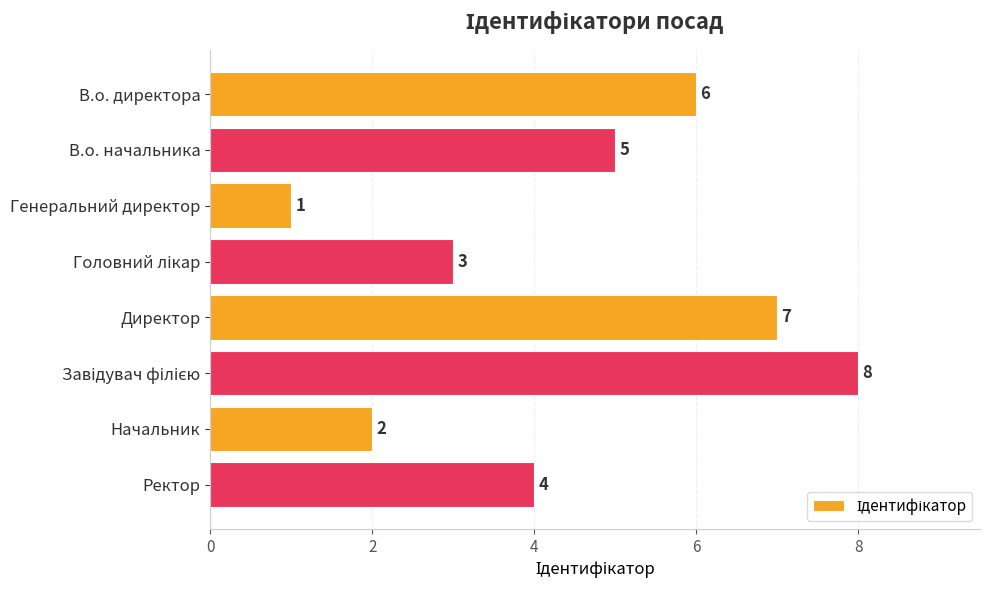

What is the difference between the second highest and minimum values?

6